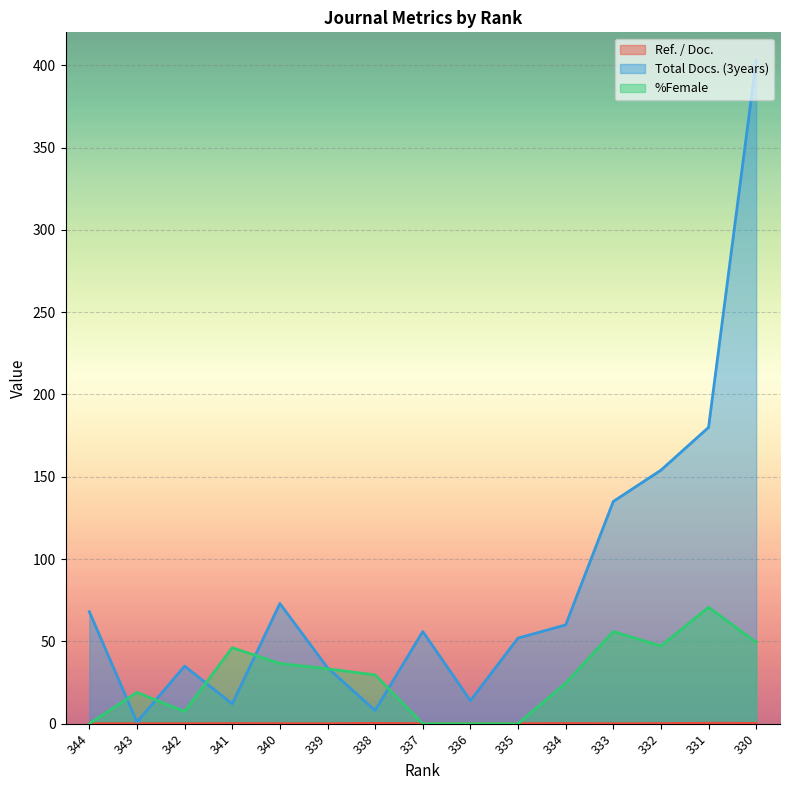

Reading left to right, list all the values displayed in this chart.

Ref. / Doc.: 0.0	0.0	0.0	0.1	0.1	0.0	0.2	0.0	0.0	0.0	0.1	0.0	0.1	0.3	0.2
Total Docs. (3years): 68.0	1.0	35.0	12.0	73.0	34.0	8.0	56.0	14.0	52.0	60.0	135.0	154.0	180.0	403.0
%Female: 0.0	19.0	7.4	46.1	36.6	33.3	29.6	0.0	0.0	0.0	24.6	56.0	47.2	70.7	49.4